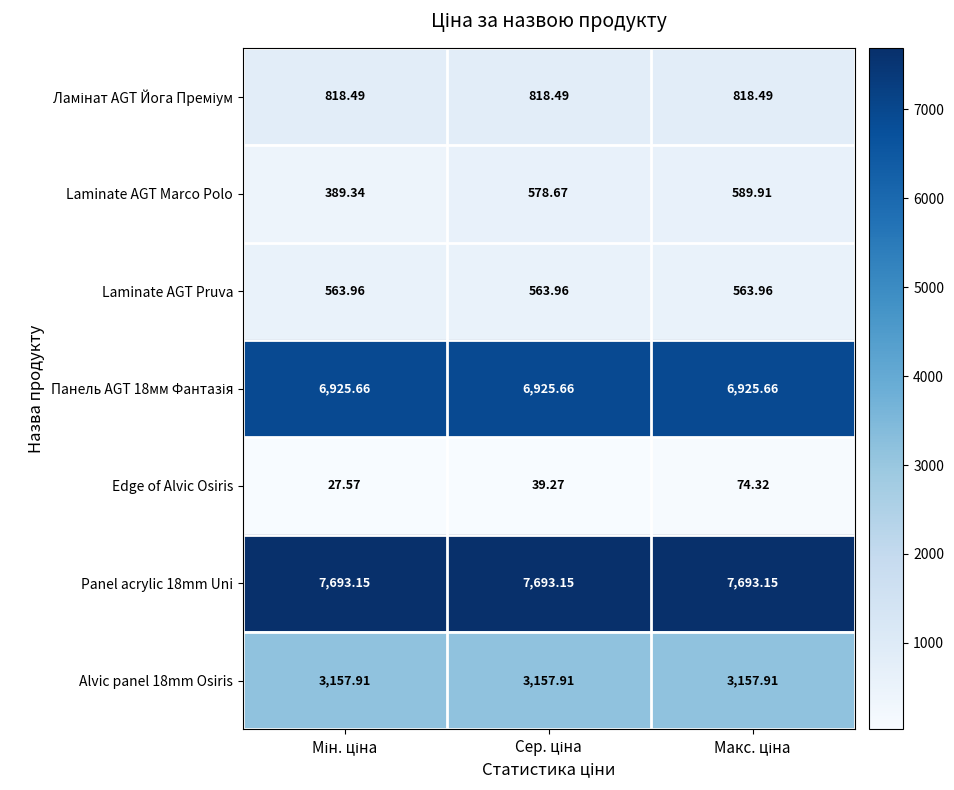

Which series has the widest spread of values?

Laminate AGT Marco Polo